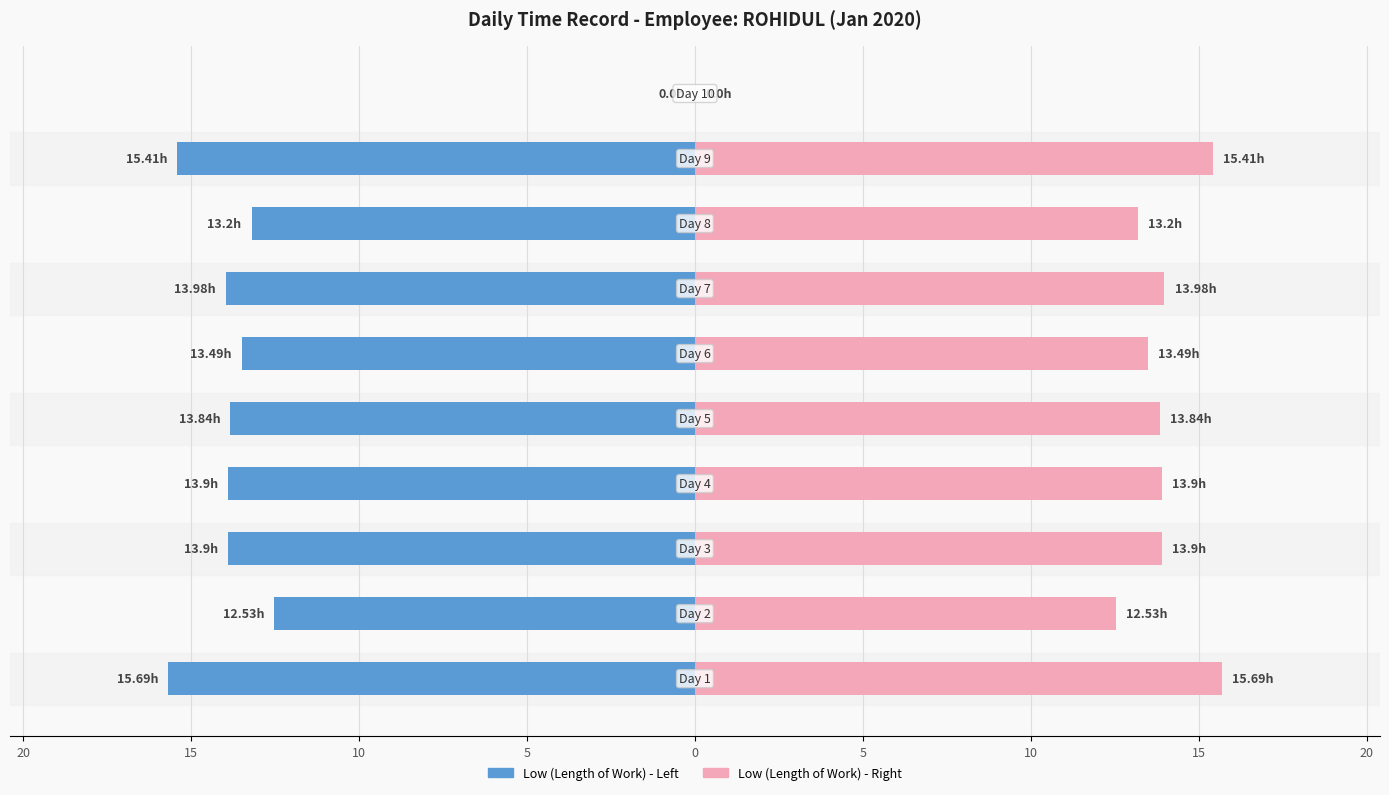

Are the bars horizontal?

Yes